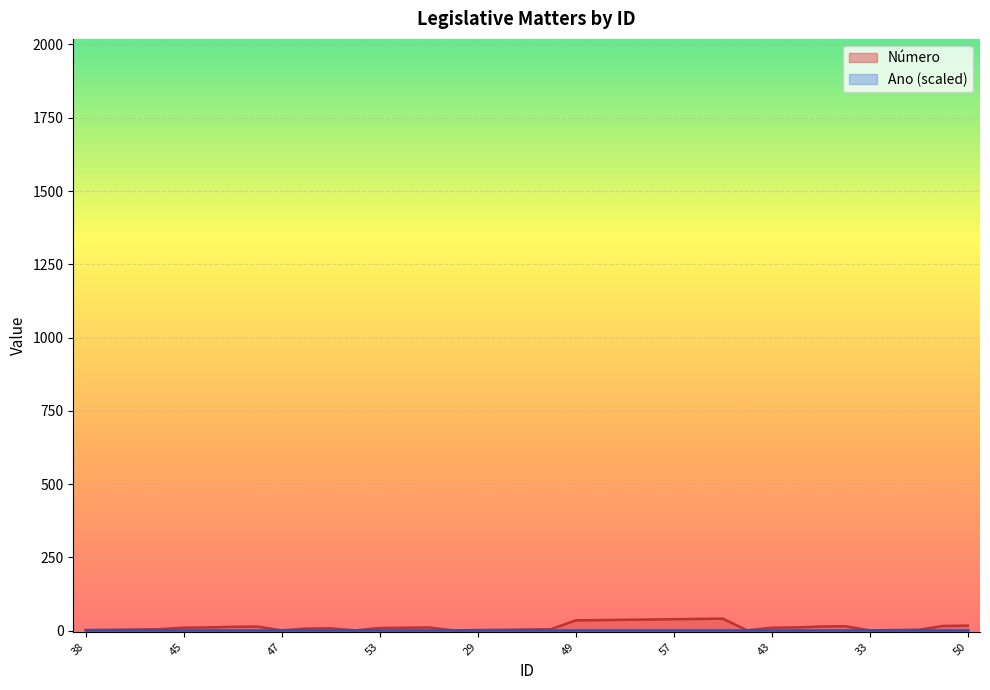

List the labels in order of value, smallest first.

47, 31, 28, 32, 33, 38, 29, 34, 39, 30, 35, 40, 36, 41, 37, 62, 63, 53, 45, 59, 43, 46, 60, 44, 48, 51, 54, 64, 42, 50, 49, 52, 55, 56, 57, 58, 61